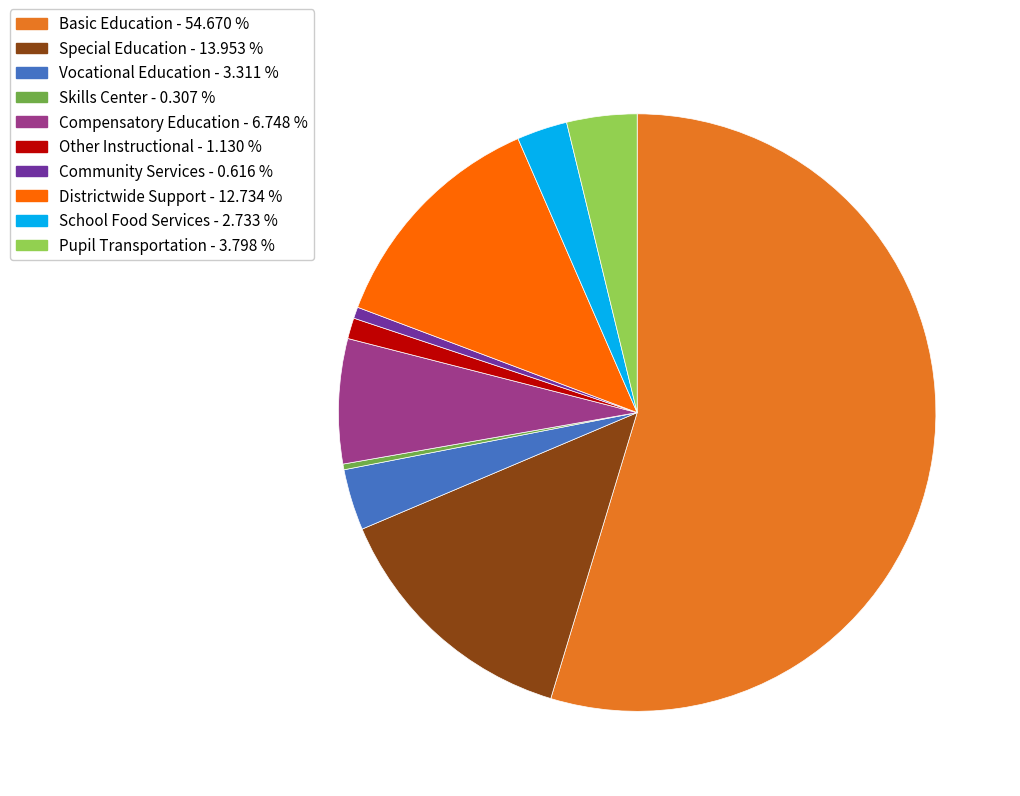

What is the ratio of the value at School Food Services to the value at Other Instructional?

2.4